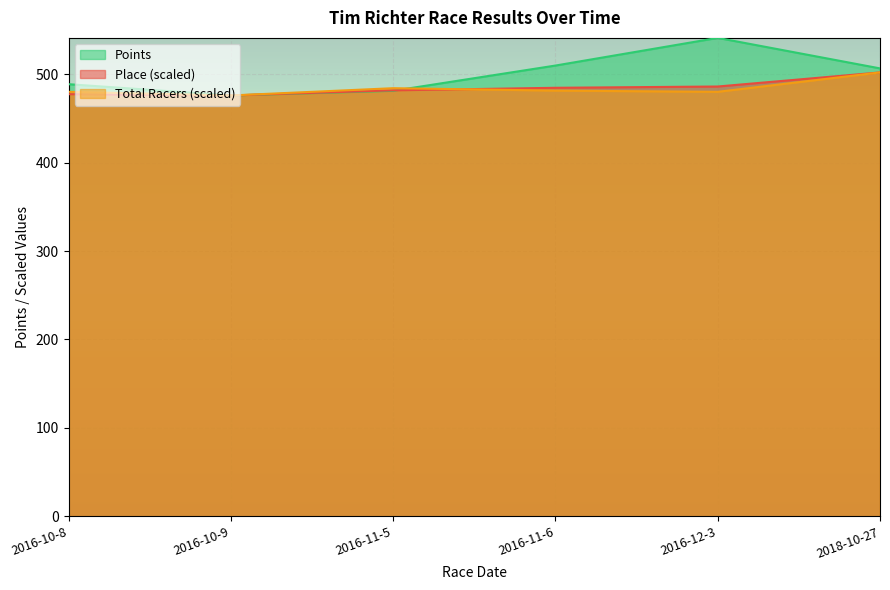

How many distinct data groups are displayed?

3